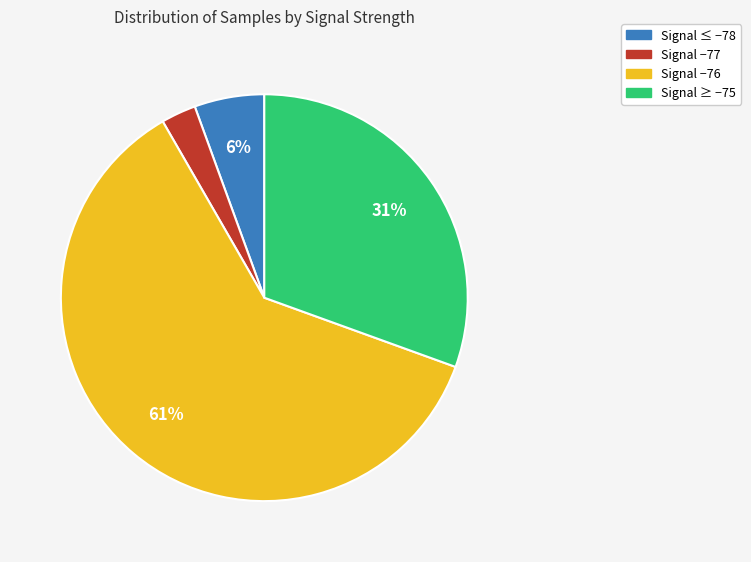

Count the number of slices in the pie.

4